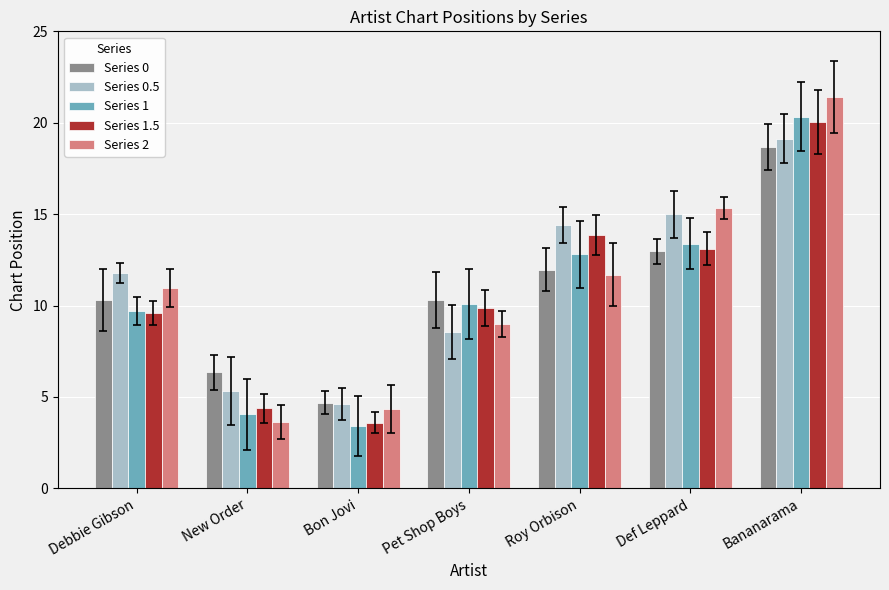

What is the maximum value shown in the chart?

21.4